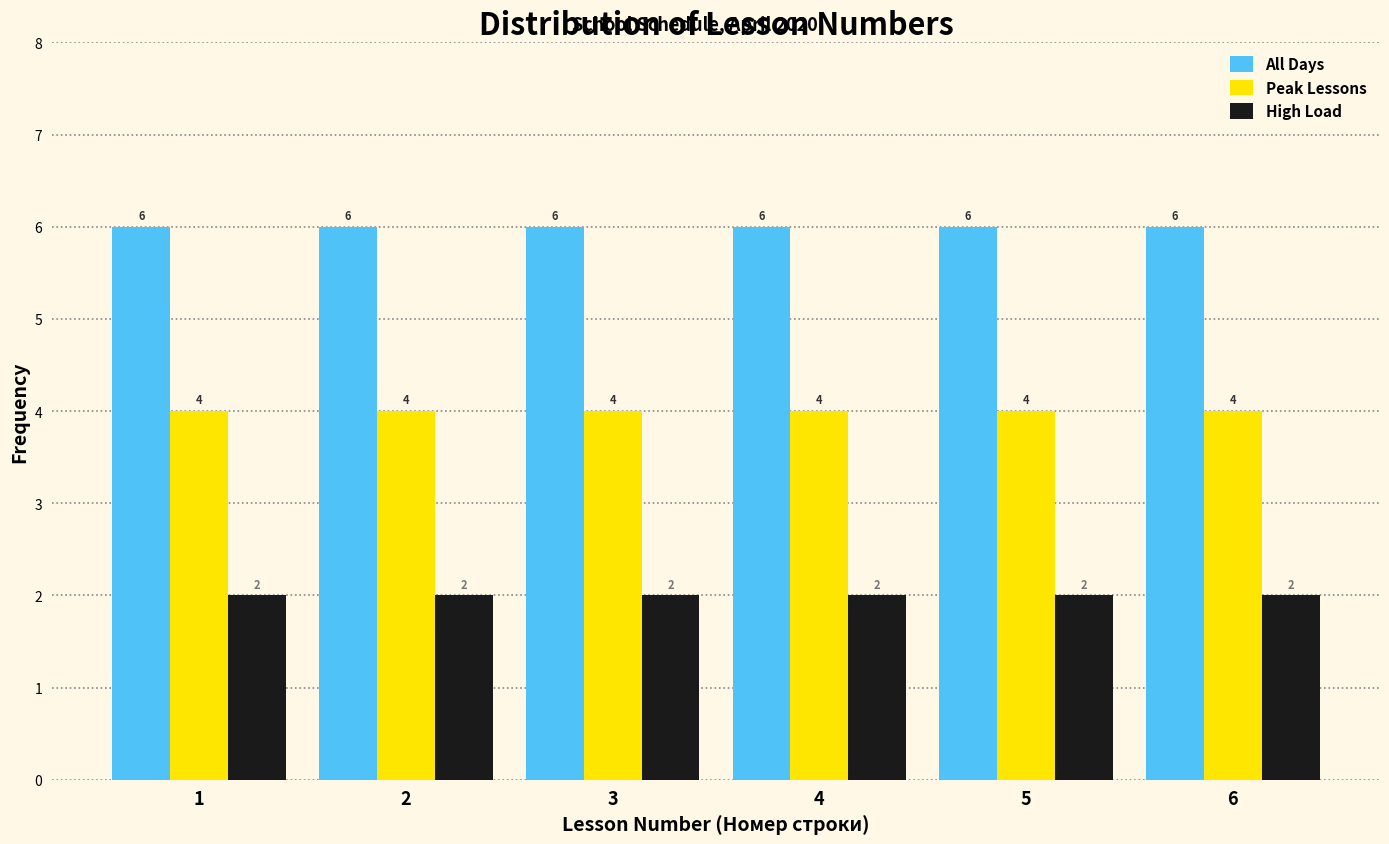

Is the value of High Load at 3 greater than the value of All Days at 5?

No